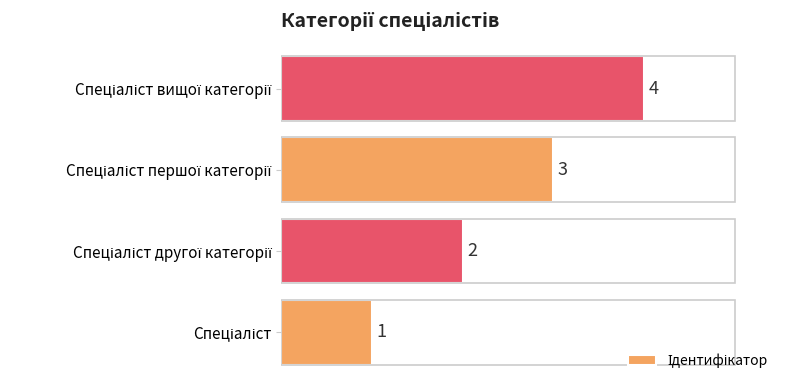

Count the number of categories in the chart.

4